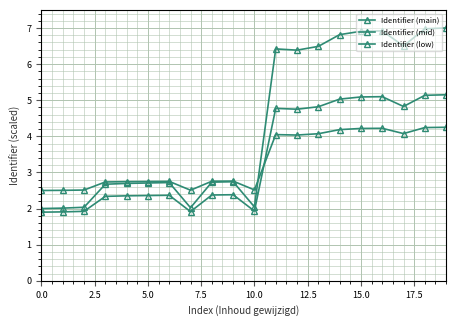

Count the number of data series in this chart.

3